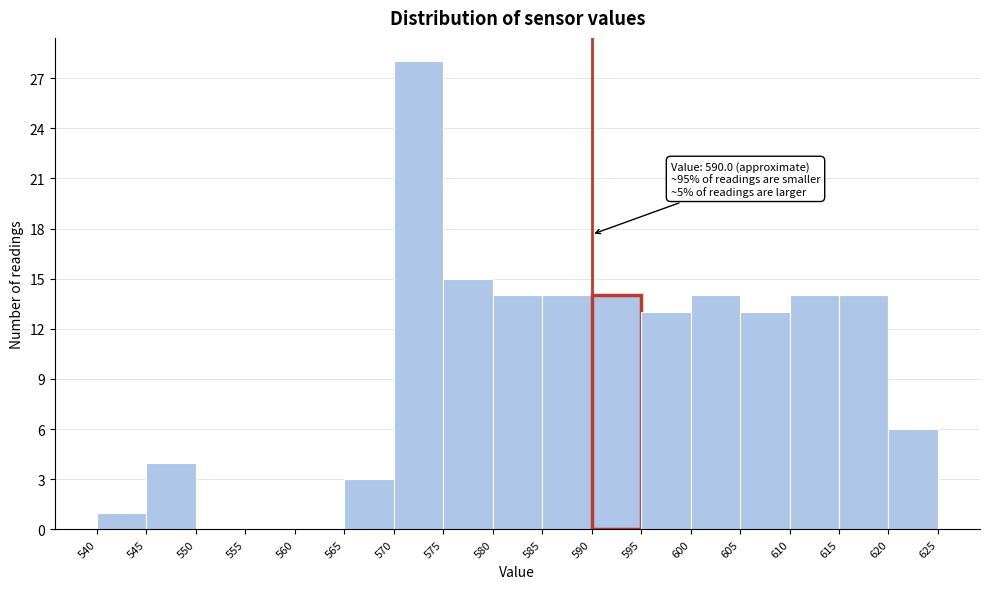

Which range on the x-axis has the tallest bar?

570 to 575